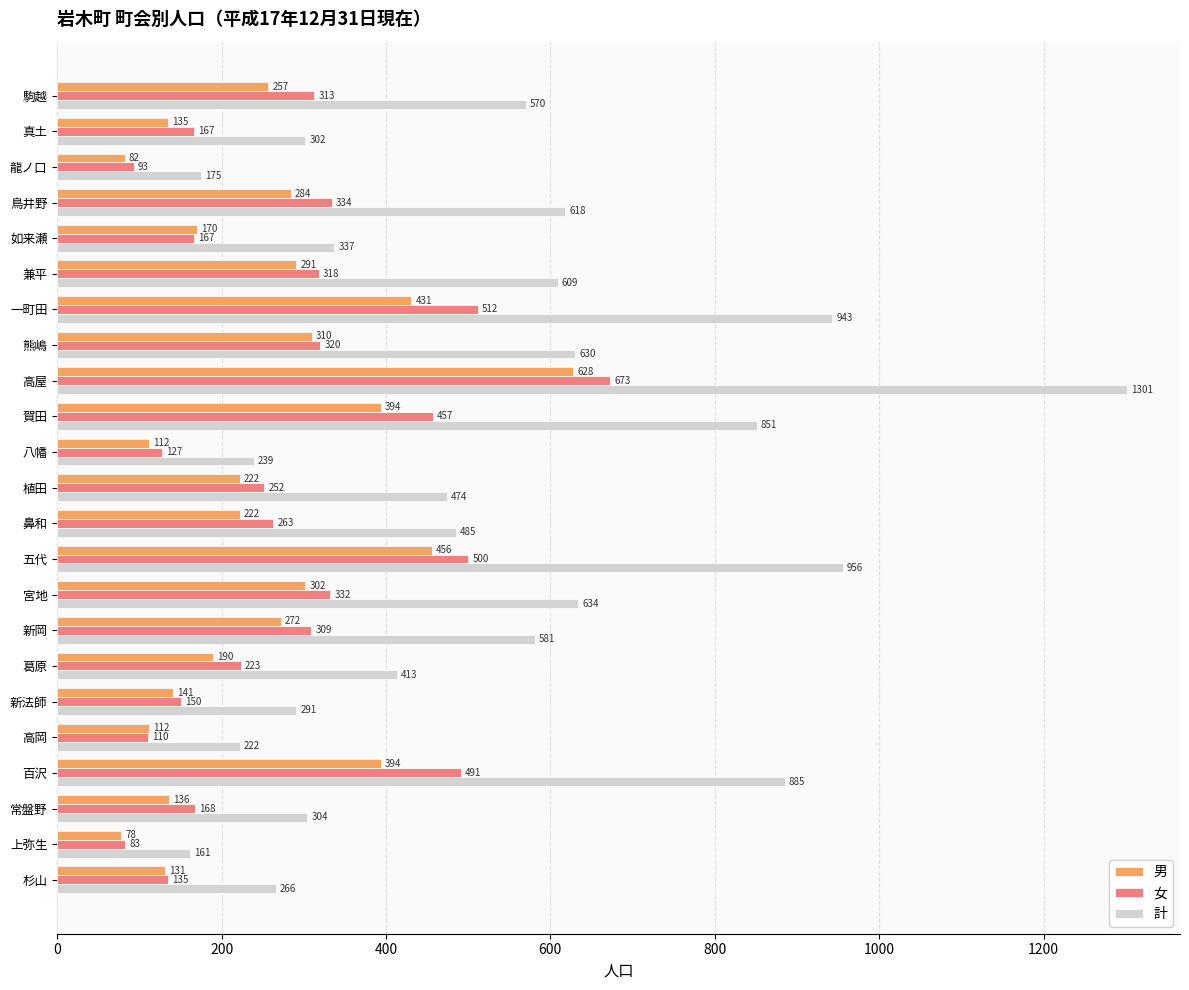

Is it true that 男 equals 278 at 葛原?

False